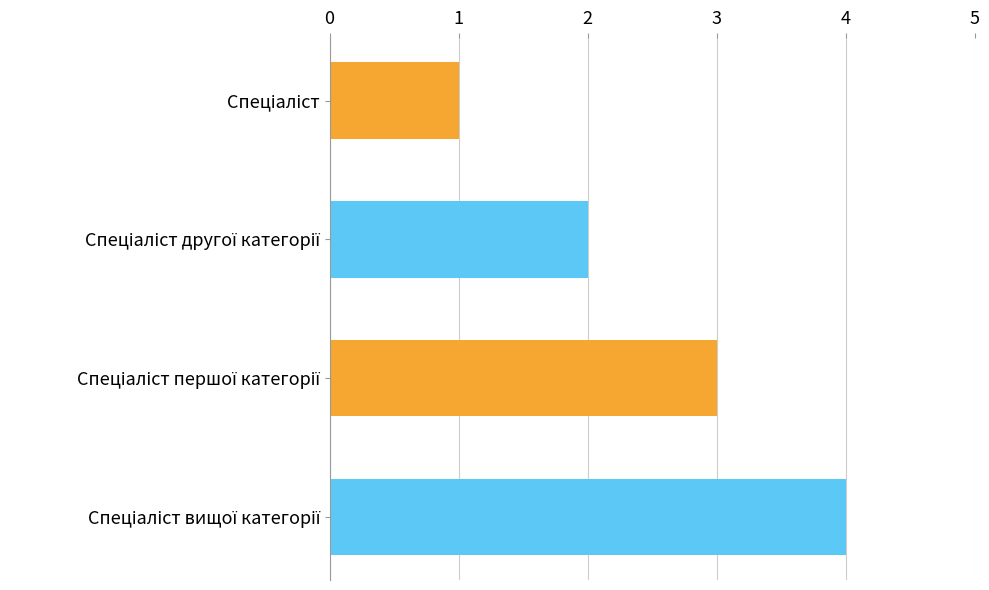

Does the chart contain any negative values?

No